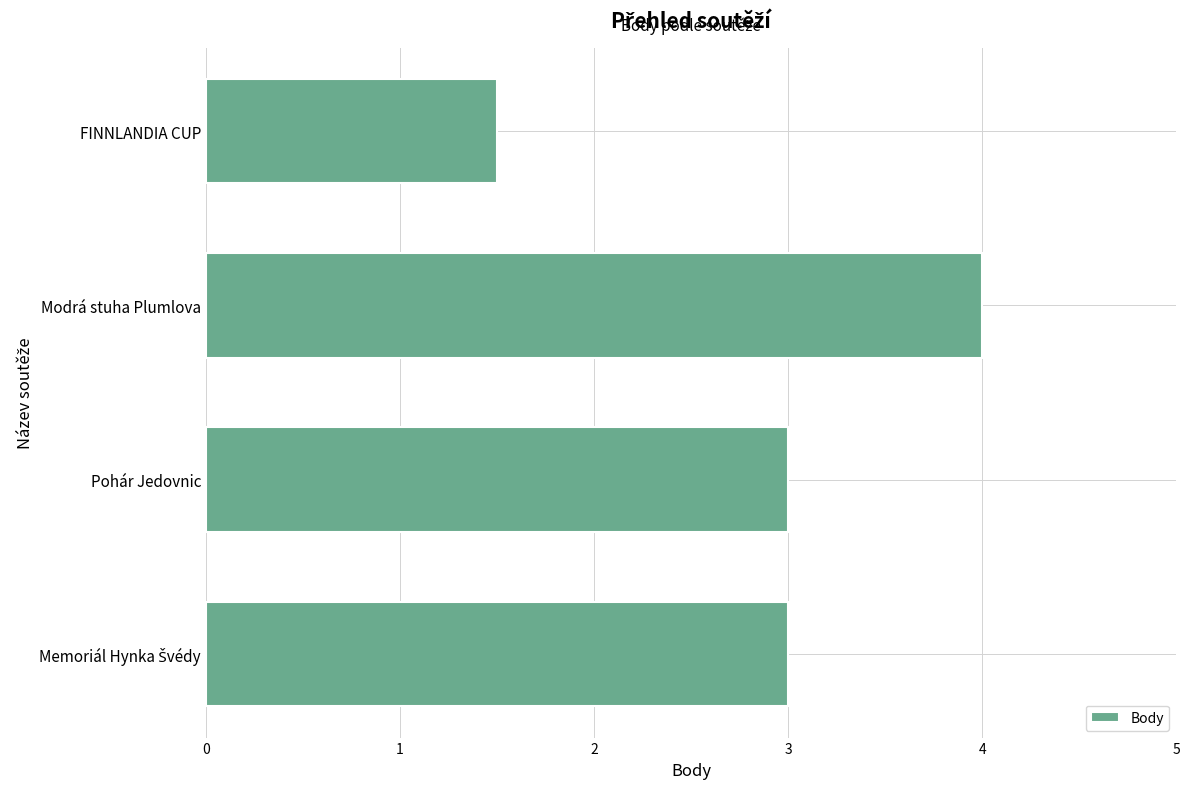

How many bars are there in total?

4